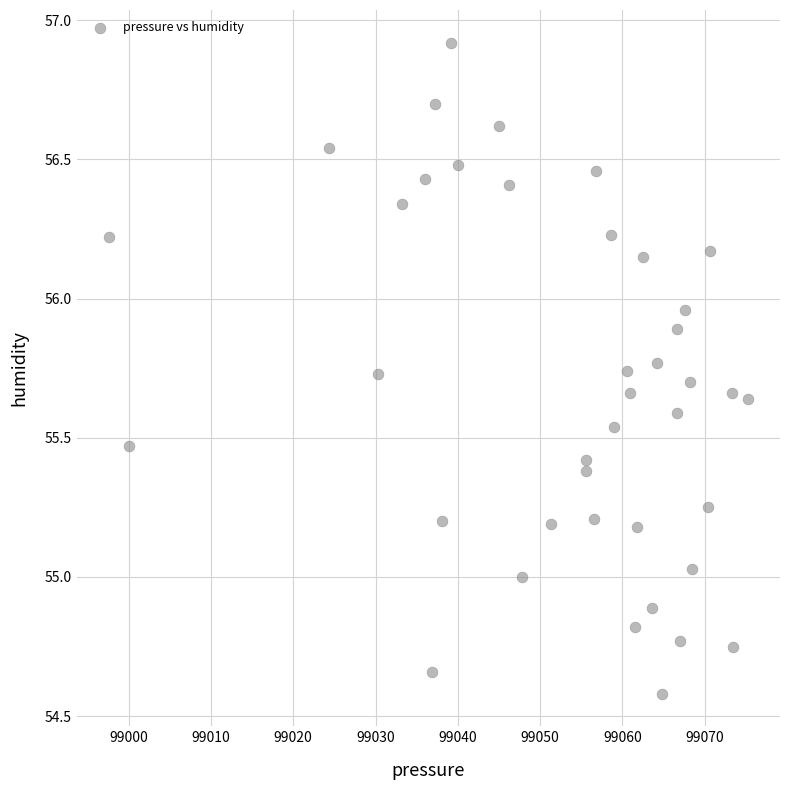

What is the range of X values (max minus min)?

77.7